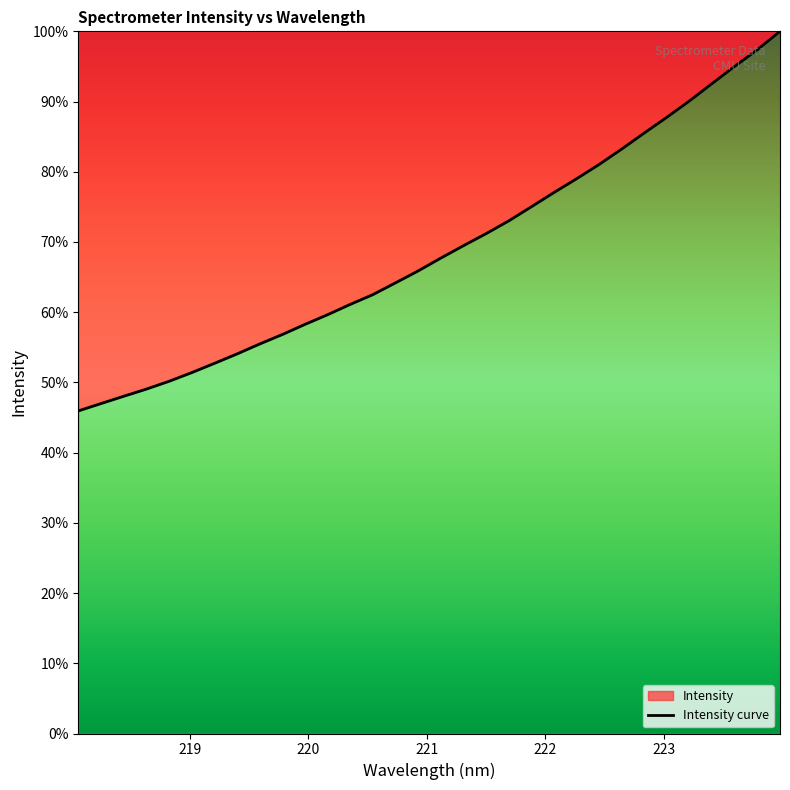

How many lines are shown in the chart?

1